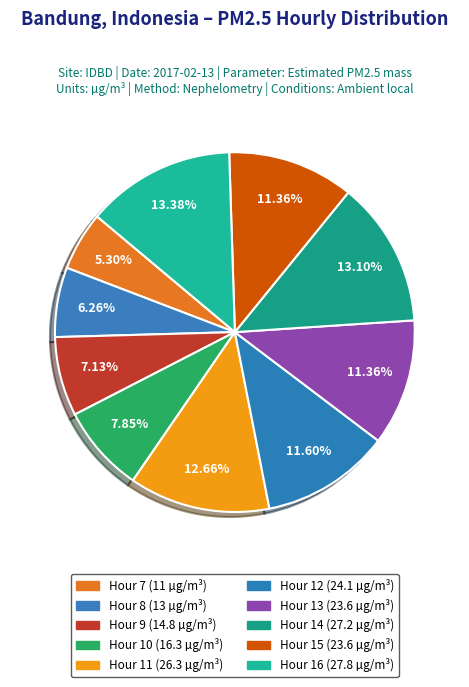

Is there any slice that represents more than half of the pie?

No